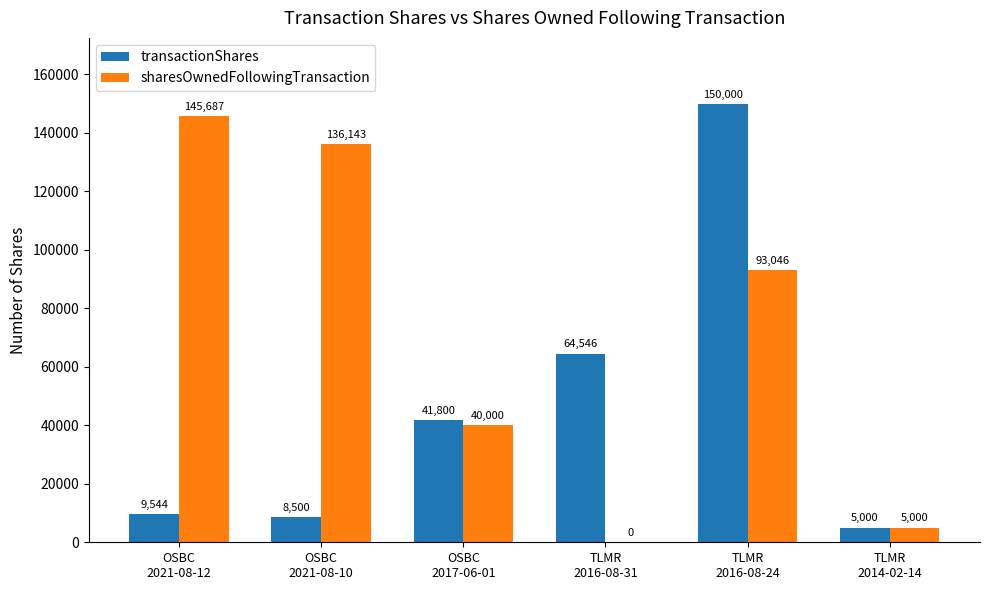

What is the maximum value shown in the chart?

150000